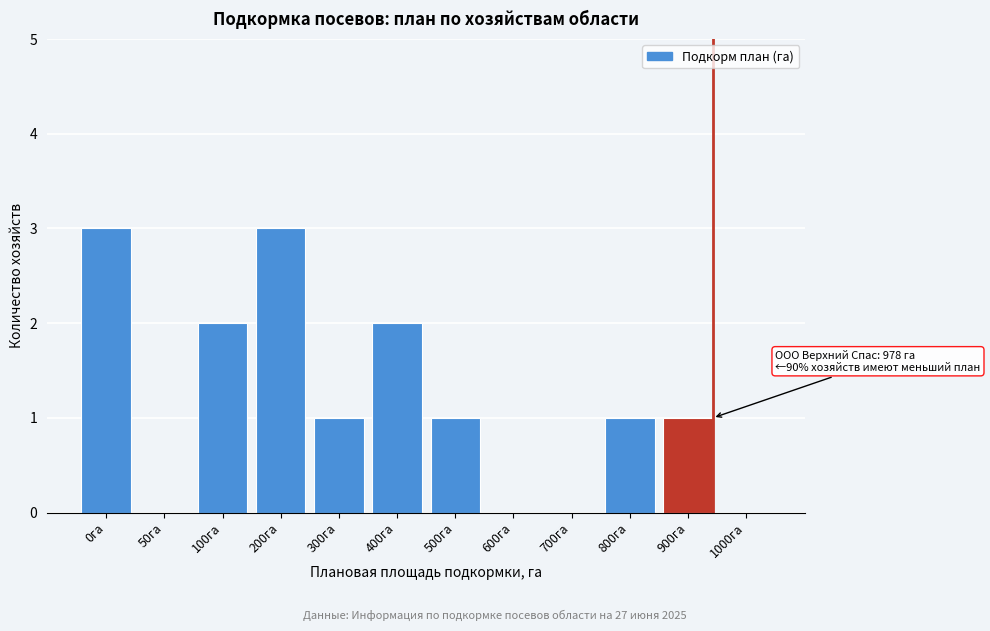

Reading left to right, extract all data points from this chart.

0га=3	50га=0	100га=2	200га=3	300га=1	400га=2	500га=1	600га=0	700га=0	800га=1	900га=1	1000га=0